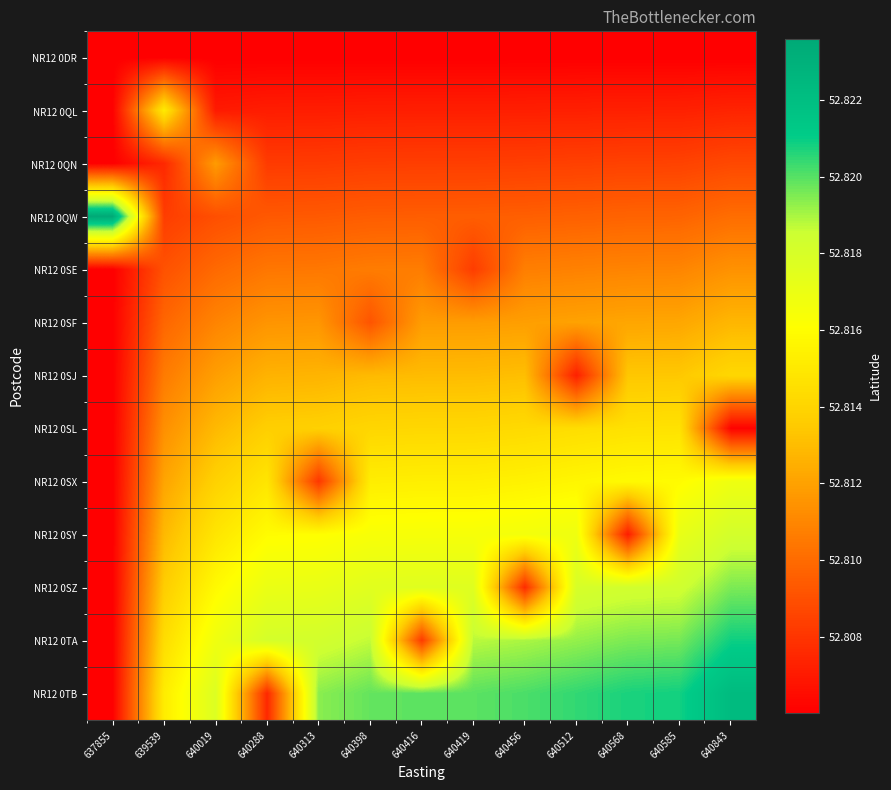

Which series has the largest total across all categories?

NR12 0TB